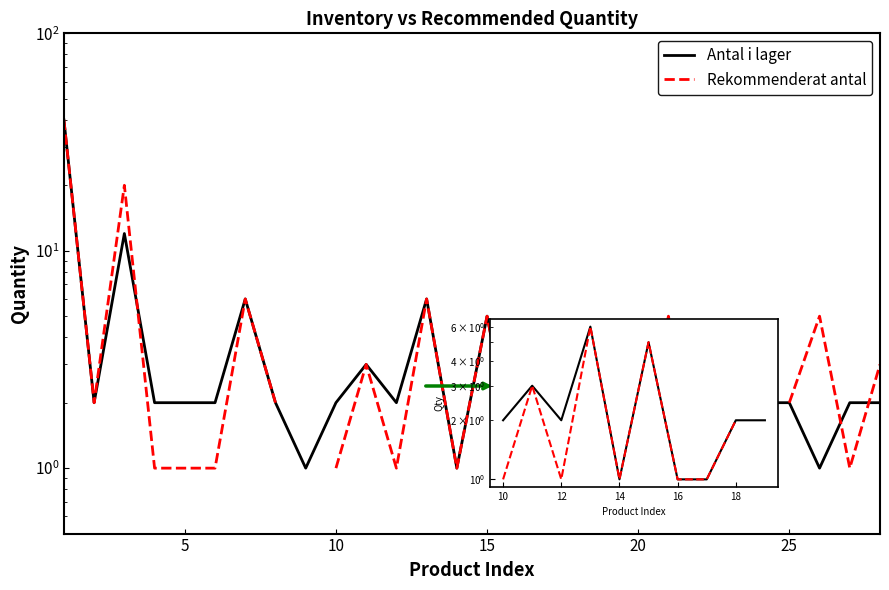

True or false: Antal i lager has a value of 1.1 at 18.

False